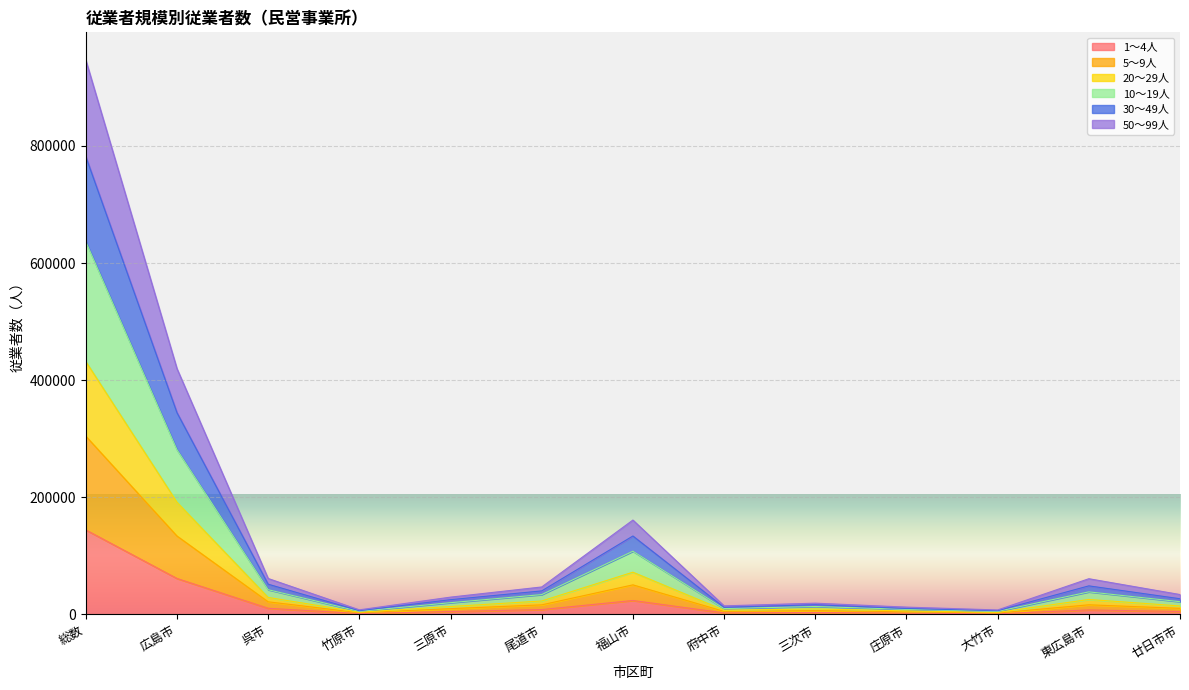

What is the difference between the maximum and minimum values in the 1～4人 series?

143202